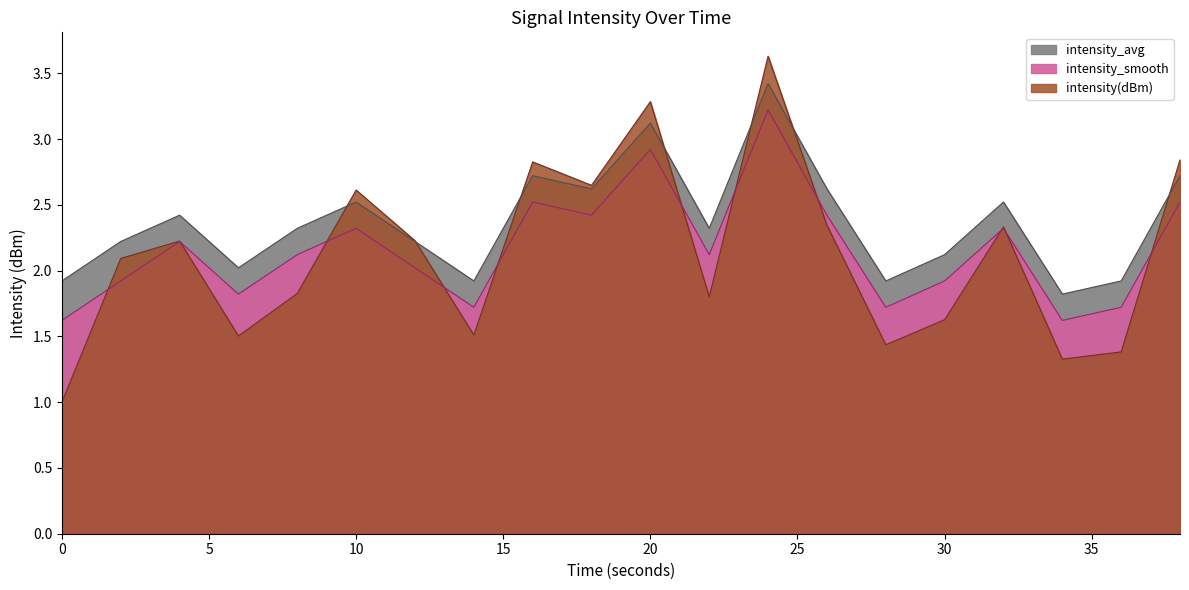

Rank the series at 38 from lowest to highest value.

intensity_smooth, intensity_avg, intensity(dBm)